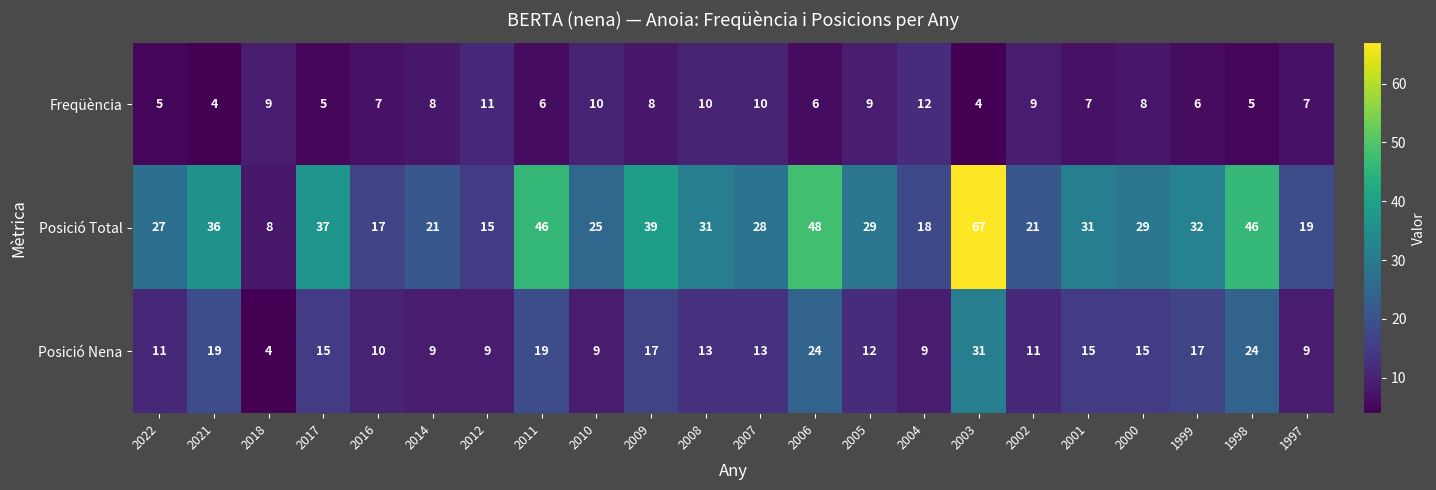

Rank the series by their average value, from highest to lowest.

Posició Total, Posició Nena, Freqüència